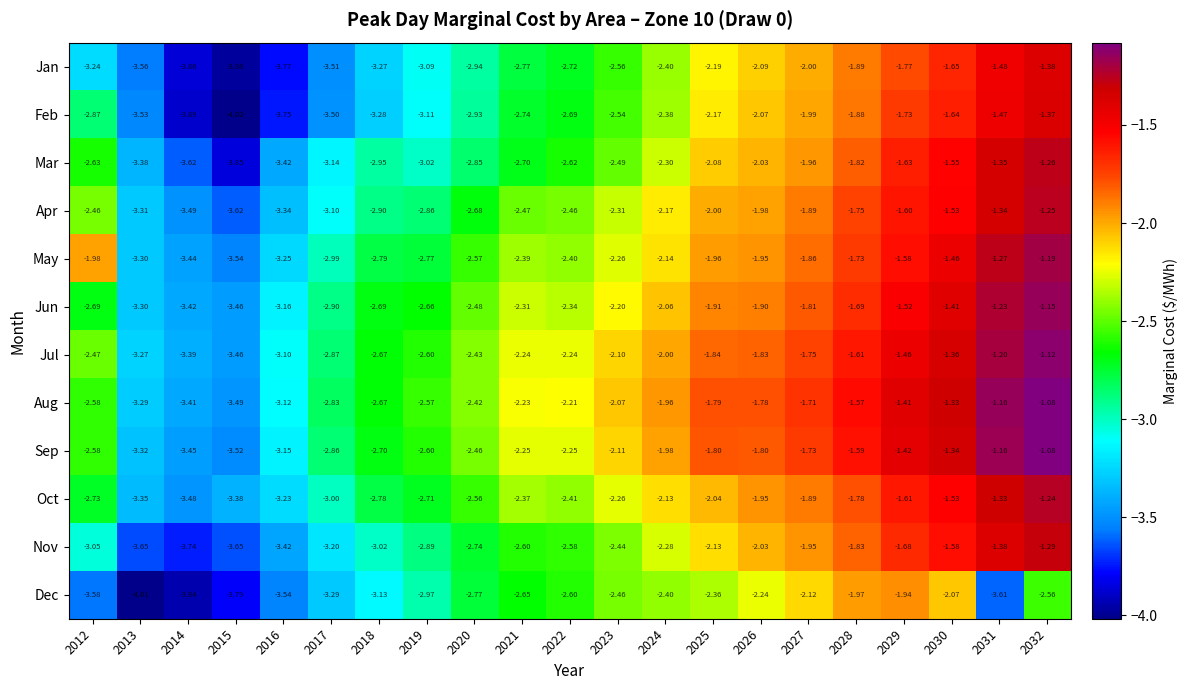

Which series has the largest total across all categories?

Aug